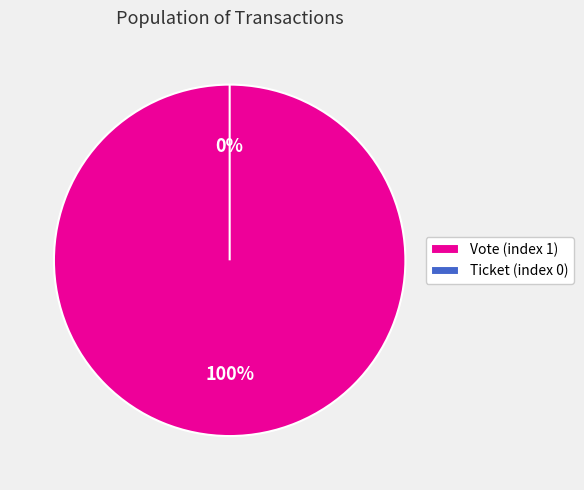

Combined, do Ticket (index 0) and Vote (index 1) account for over 50%?

Yes